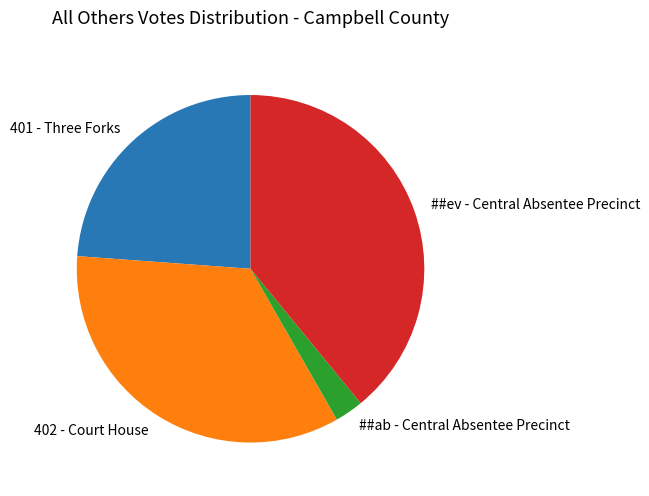

Count the number of slices in the pie.

4